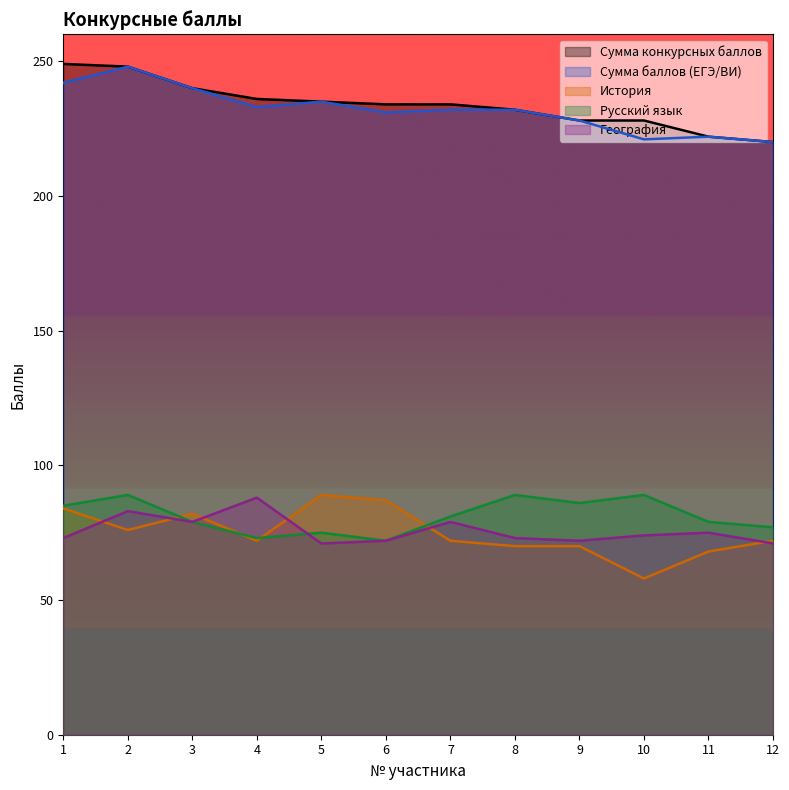

Where does the История series first go above 72?

1